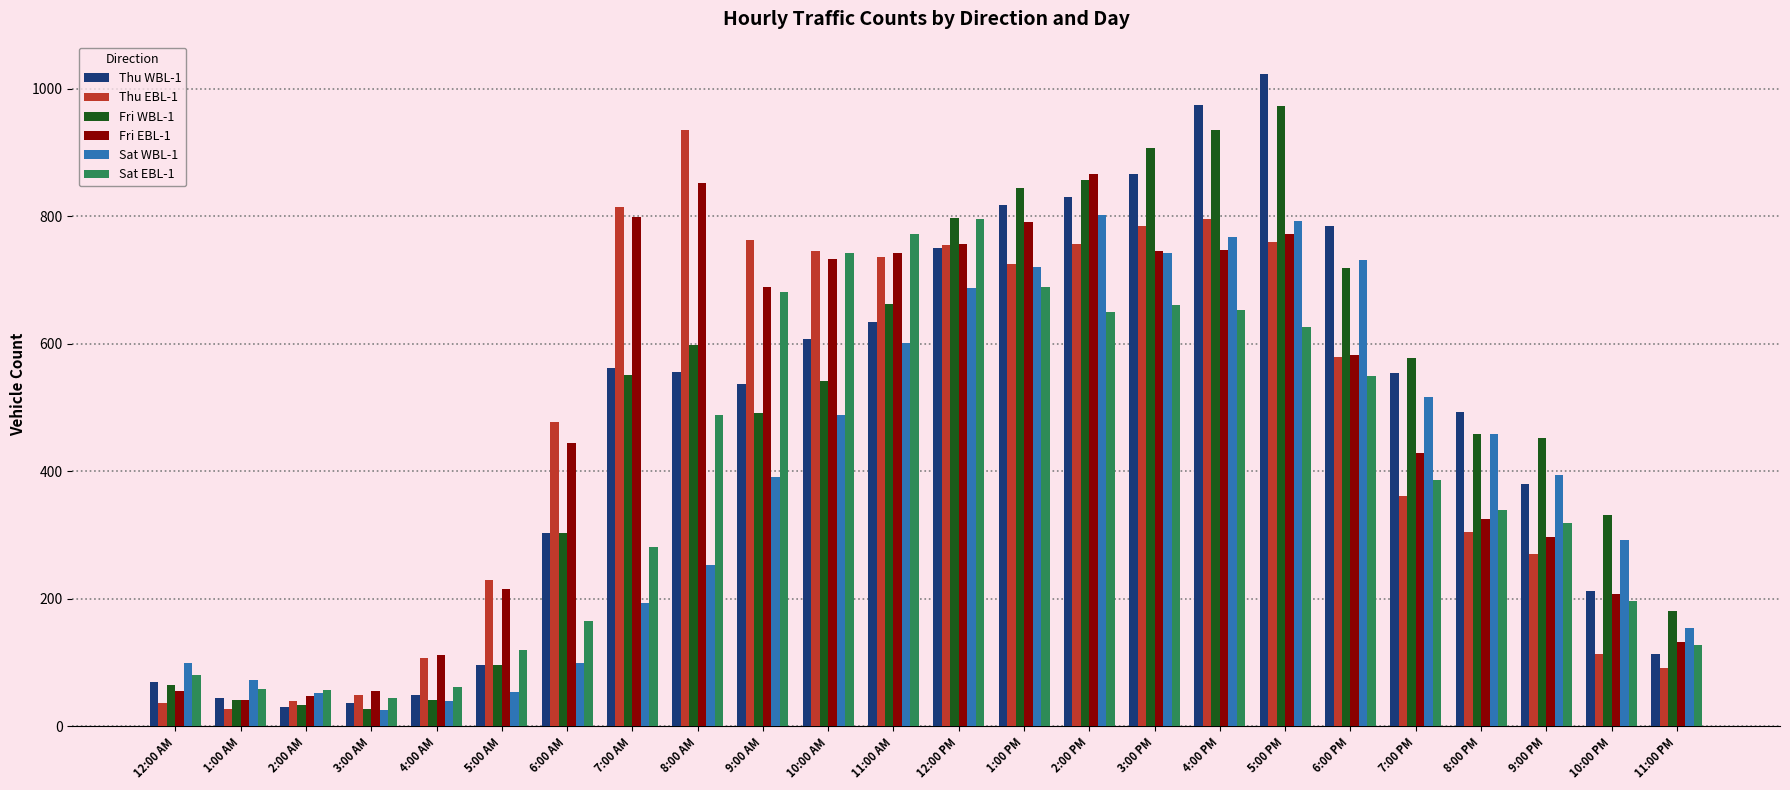

Which series has the largest range (max minus min)?

Thu WBL-1